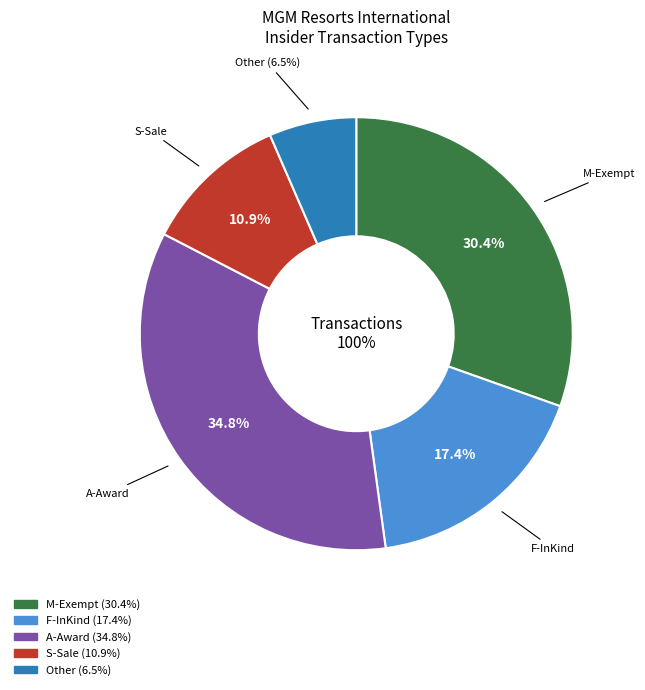

Is it true that S-Sale is 1% of the pie?

False